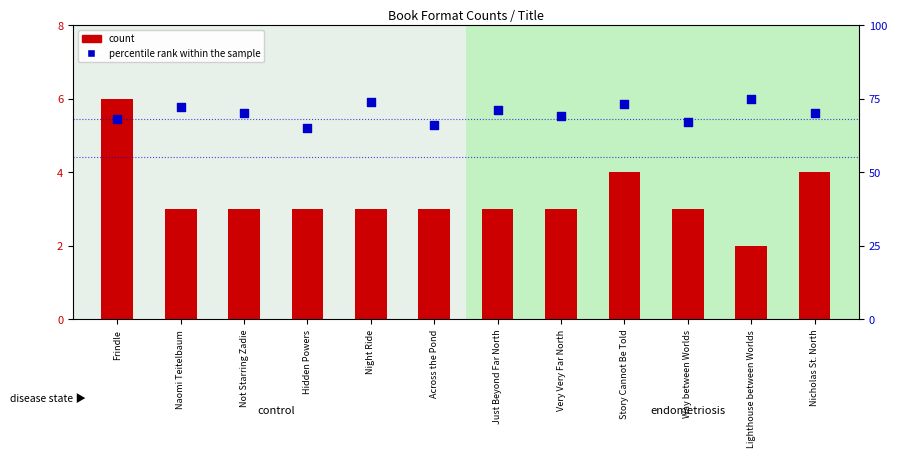

Which series reaches the minimum Y coordinate?

count